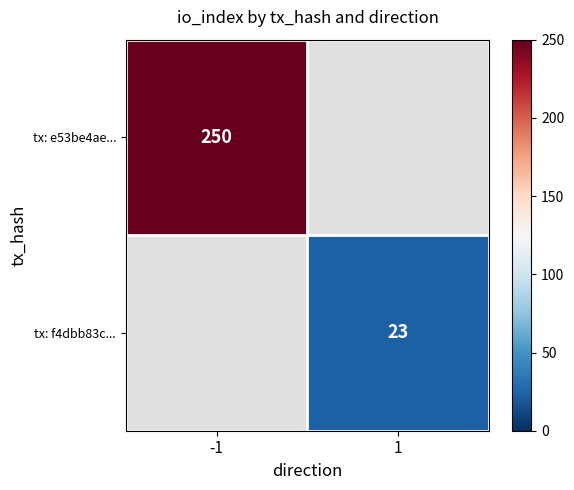

At how many categories does at least one series exceed 24?

1